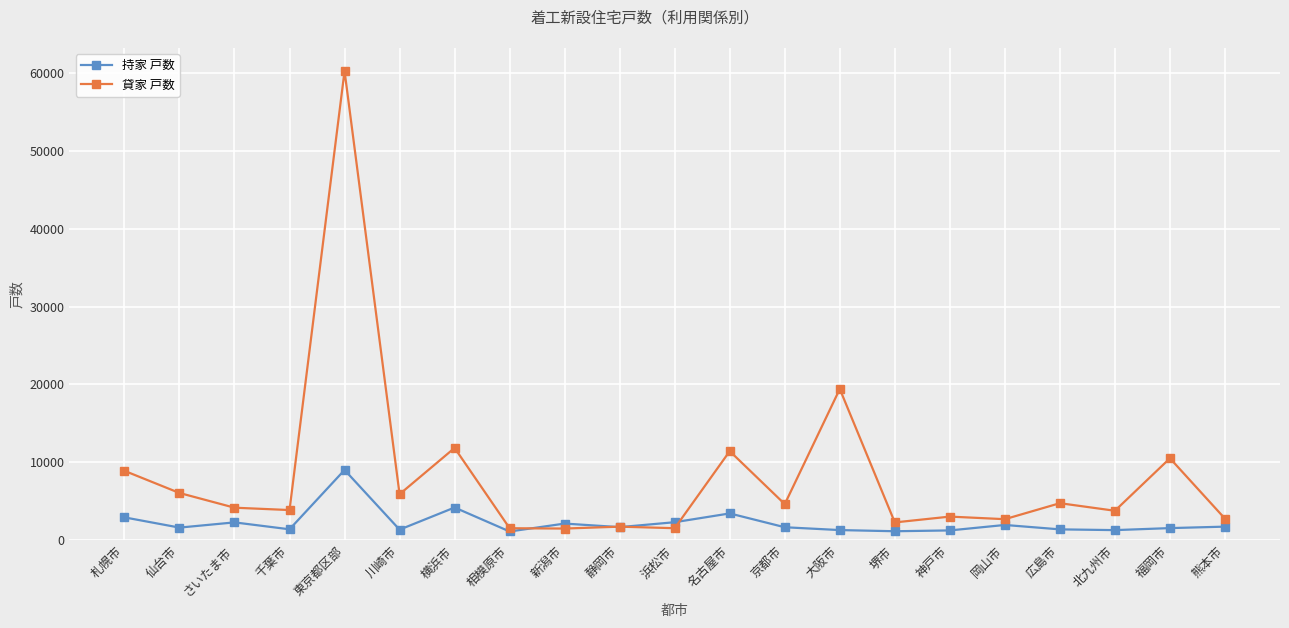

What is the smallest value displayed?

1118